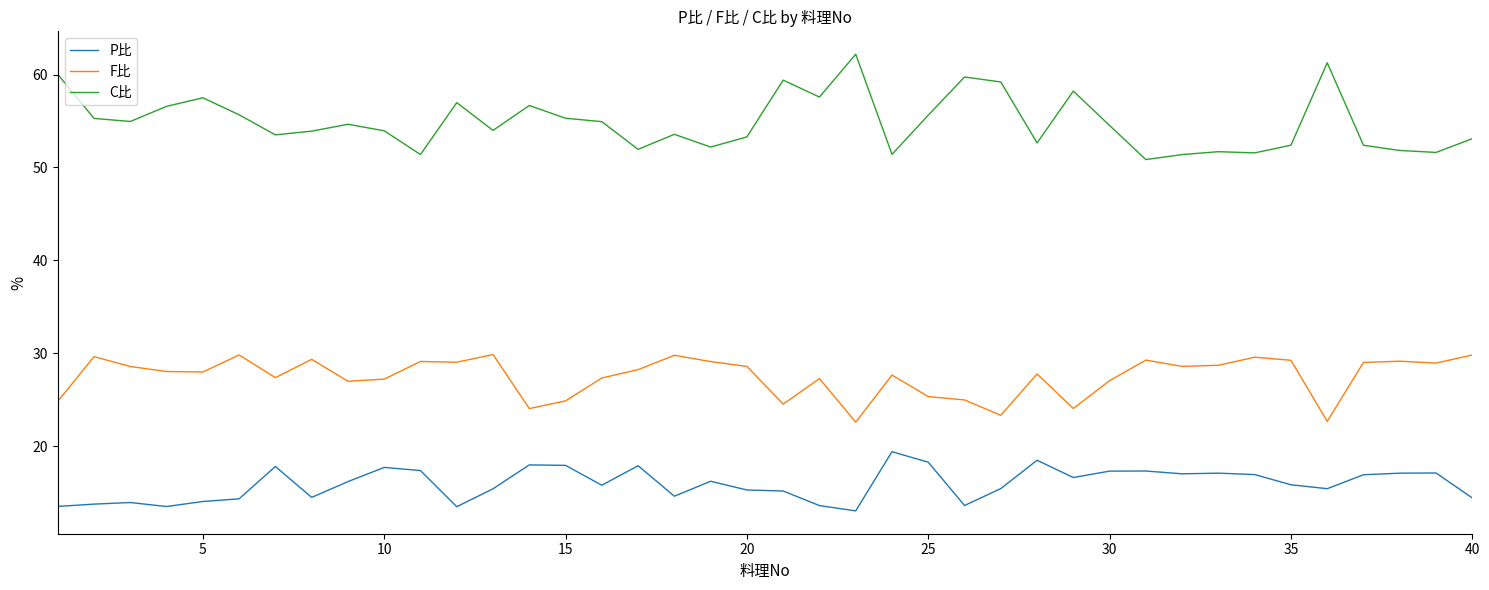

Which series has the largest total across all categories?

C比